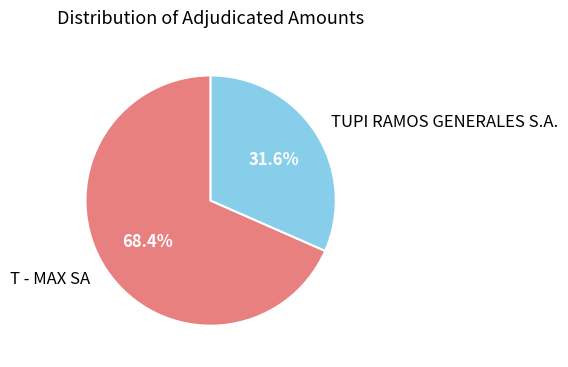

Do T - MAX SA and TUPI RAMOS GENERALES S.A. together represent more than half of the pie?

Yes